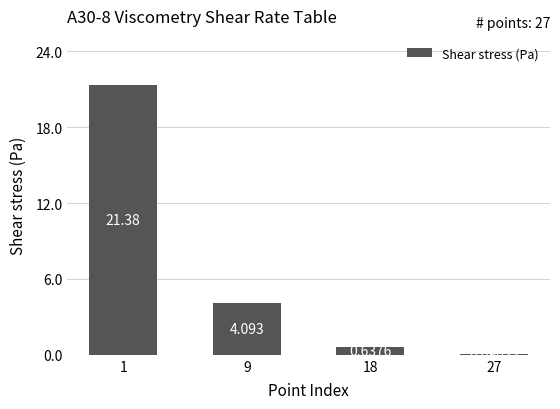

List the labels in order of value, largest first.

1, 9, 18, 27